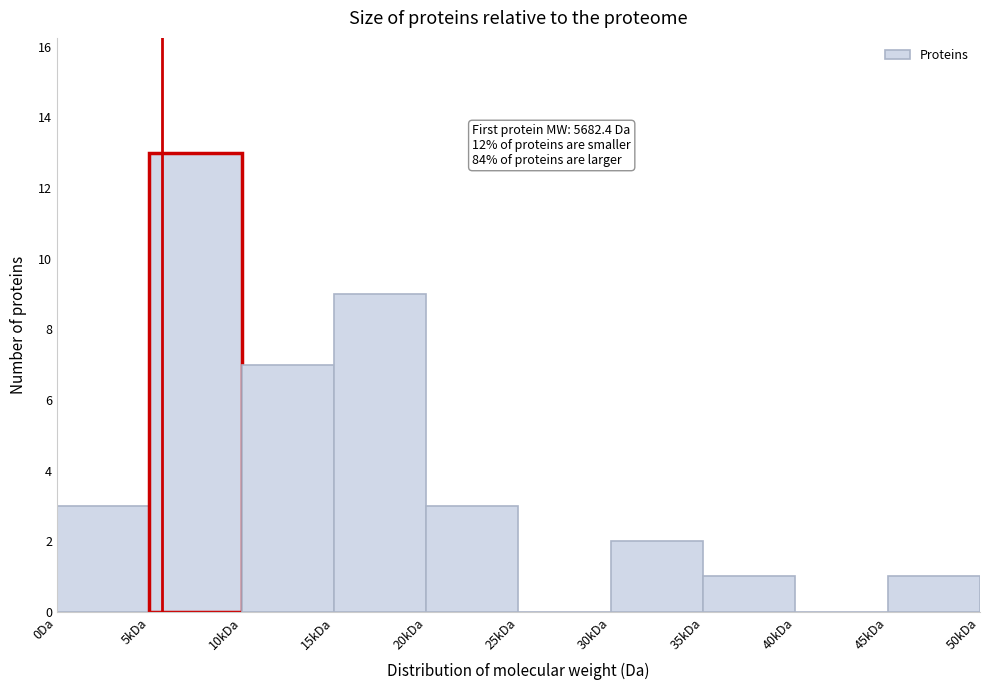

Reading right to left, extract all data points from this chart.

45kDa=1	40kDa=0	35kDa=1	30kDa=2	25kDa=0	20kDa=3	15kDa=9	10kDa=7	5kDa=13	0Da=3